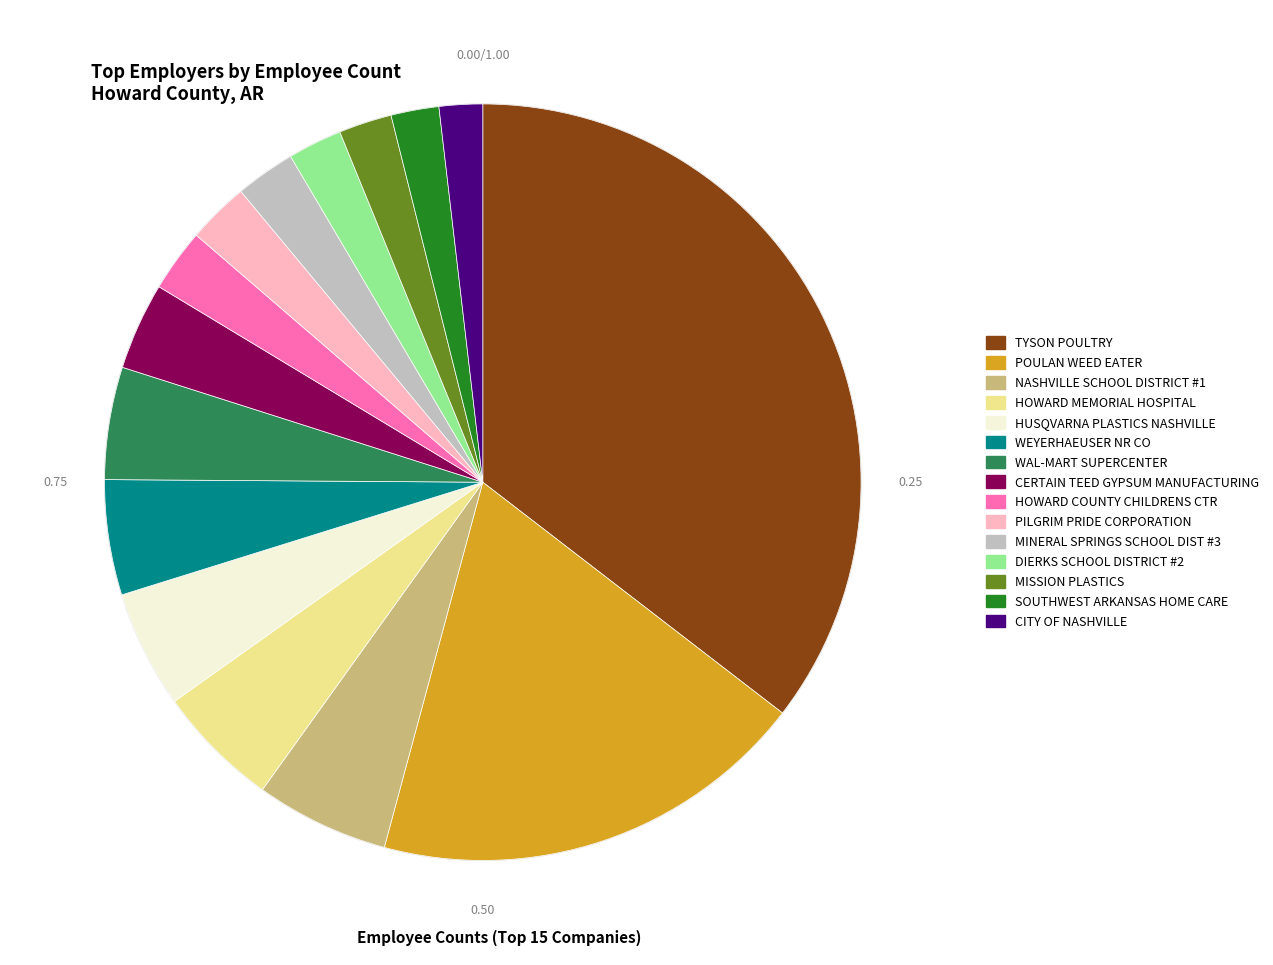

Which category has the smallest portion of the pie?

CITY OF NASHVILLE